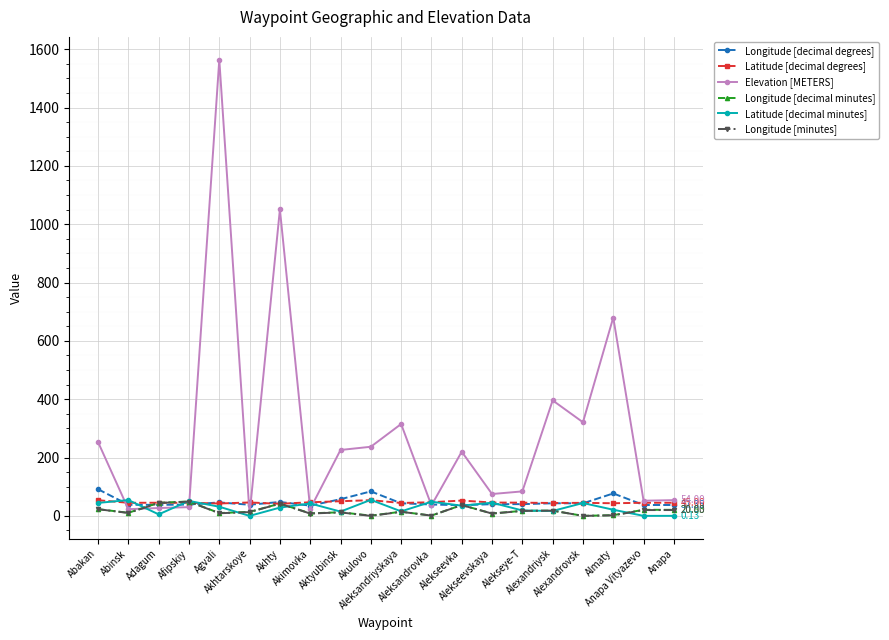

Which series has the widest spread of values?

Elevation [METERS]